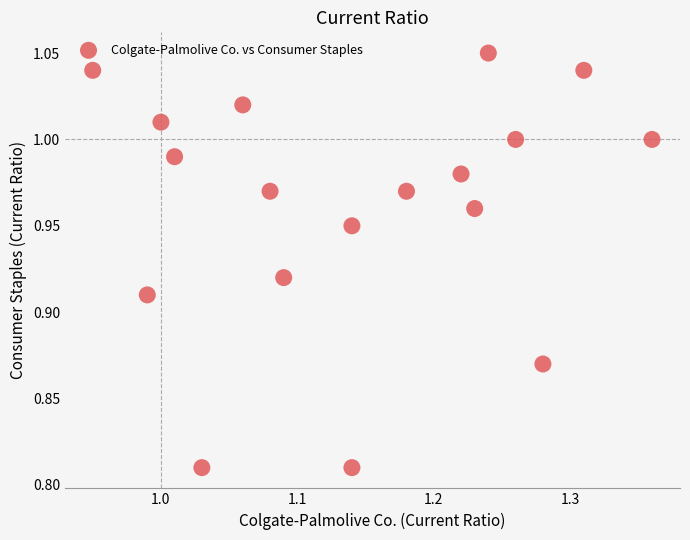

What is the range of X values (max minus min)?

0.4